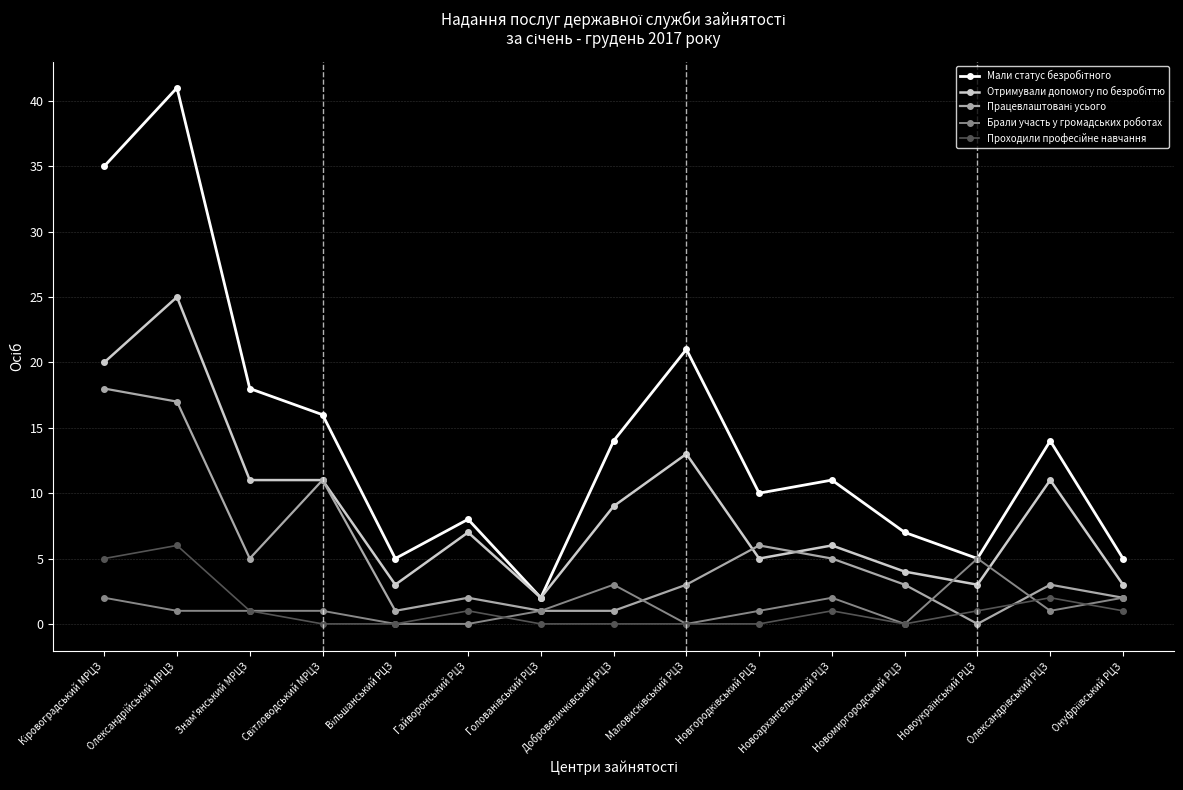

What is the label of the 12th point from the left?

Новомиргородський РЦЗ